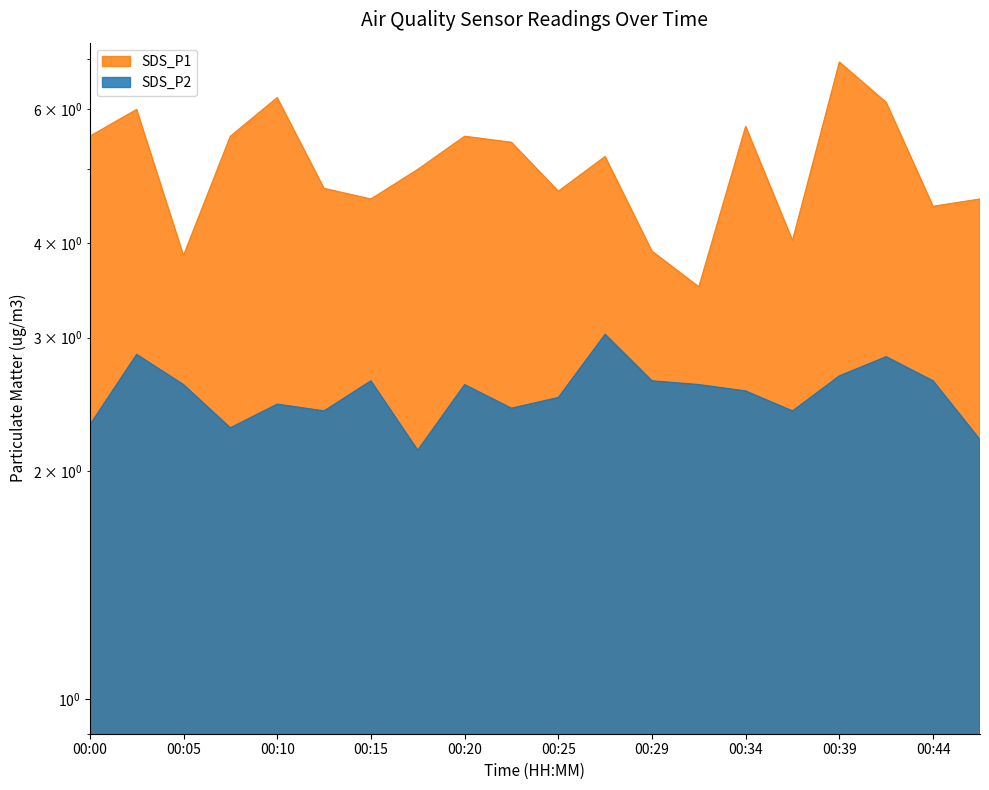

How many interior local peaks does the SDS_P1 series have?

6